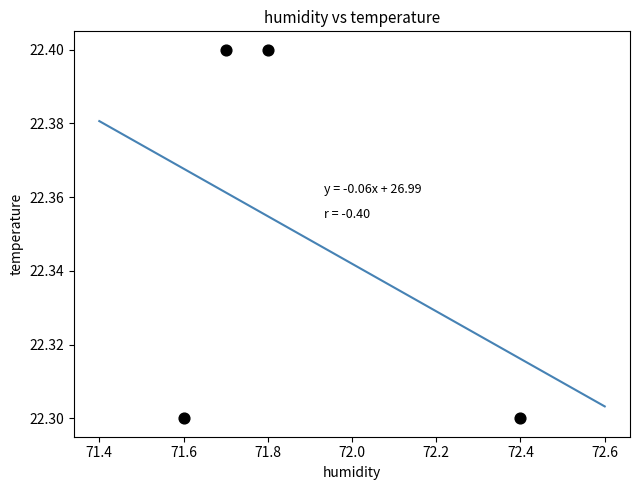

What is the average X value?

71.9